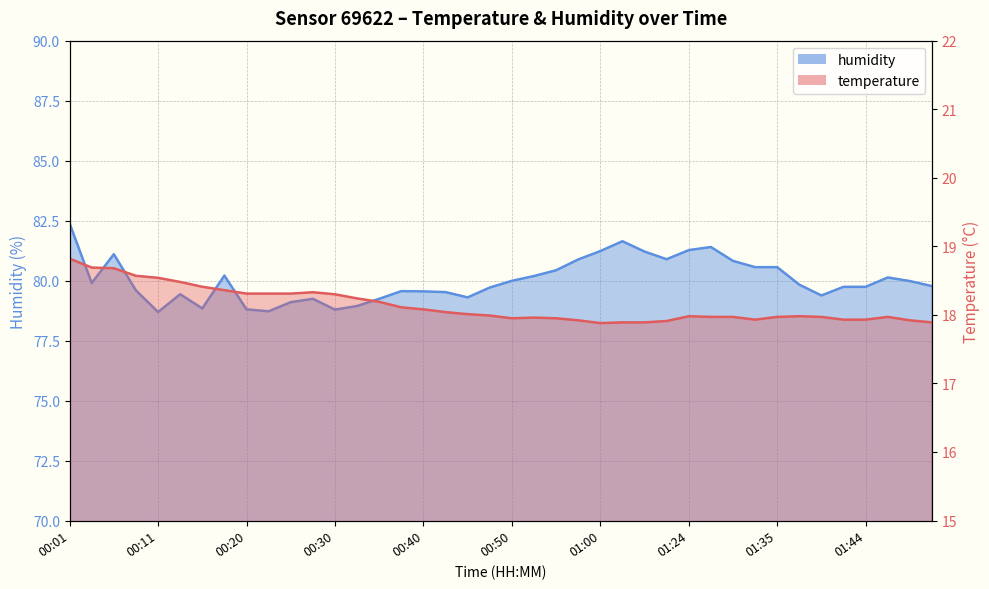

List the series in order of their overall mean, lowest first.

temperature, humidity